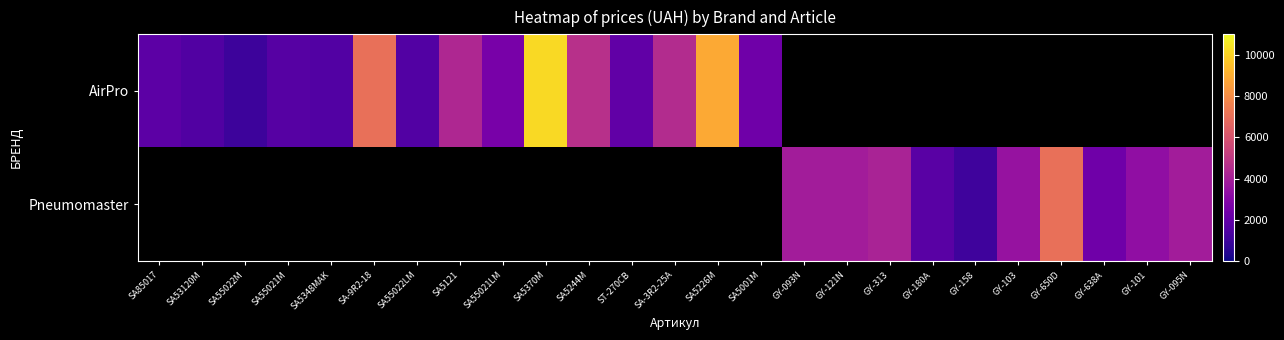

Rank the series by their average value, from lowest to highest.

AirPro, Pneumomaster